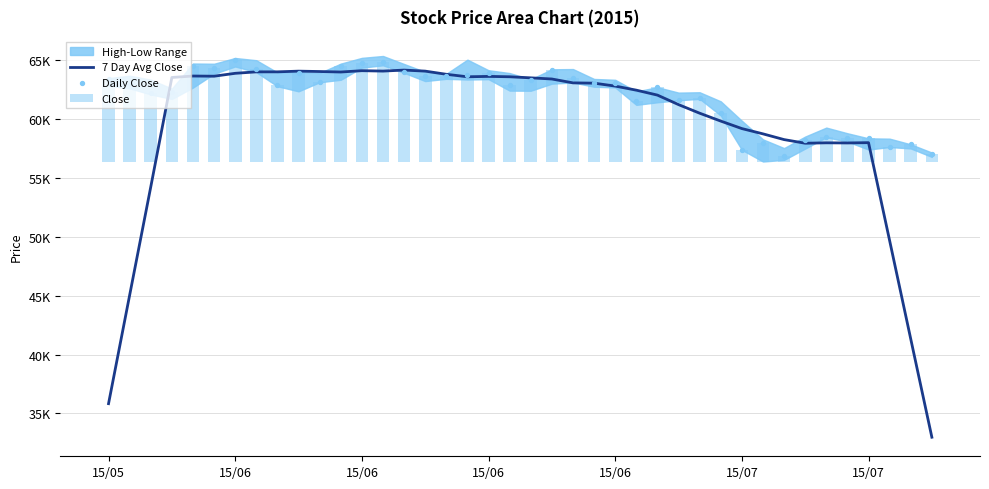

What is the total value across all series at 8?

133382.9